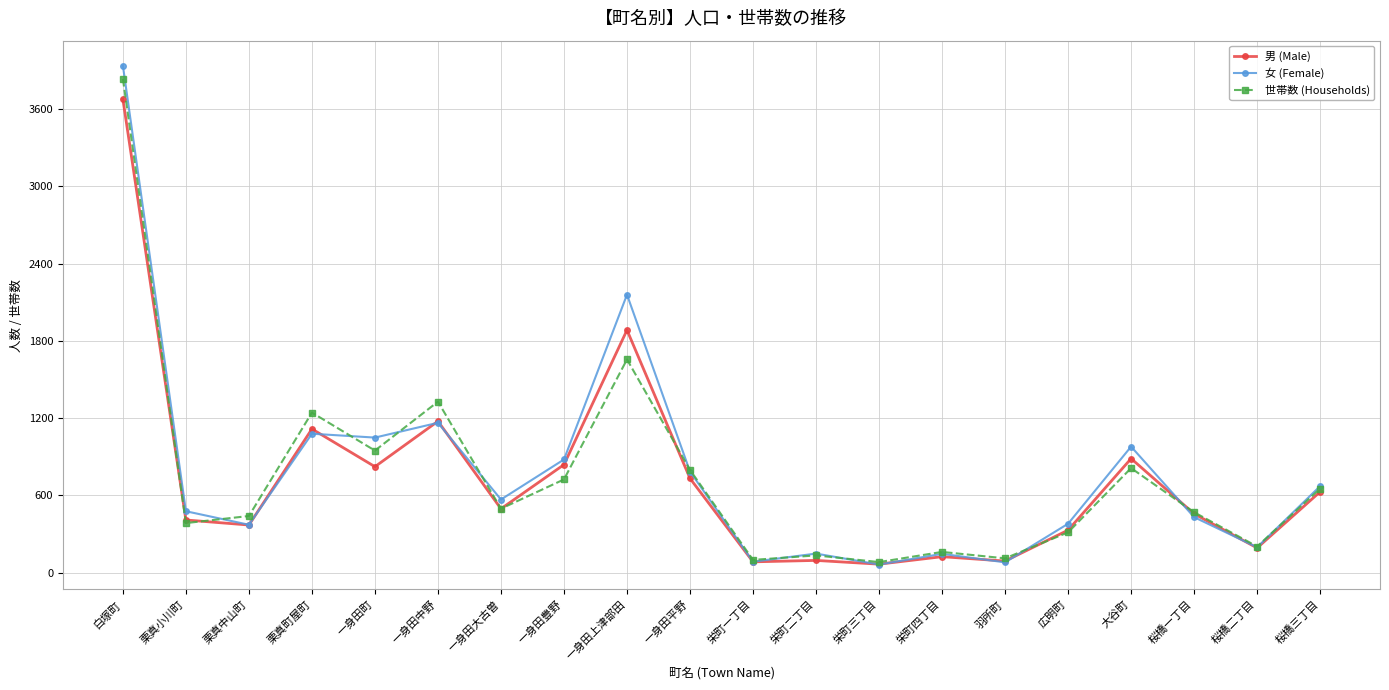

True or false: 女 (Female) has more than 1 points higher than both neighbors.

True